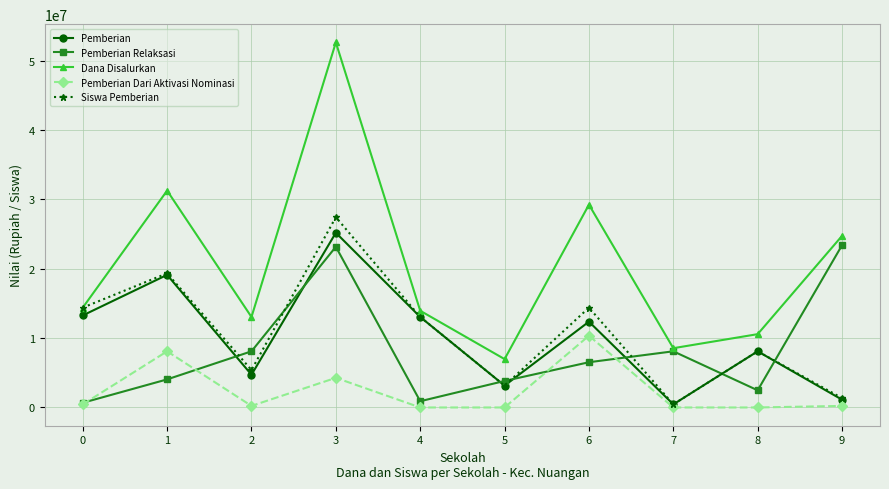

Between 1 and 5, which series saw the biggest shift?

Dana Disalurkan